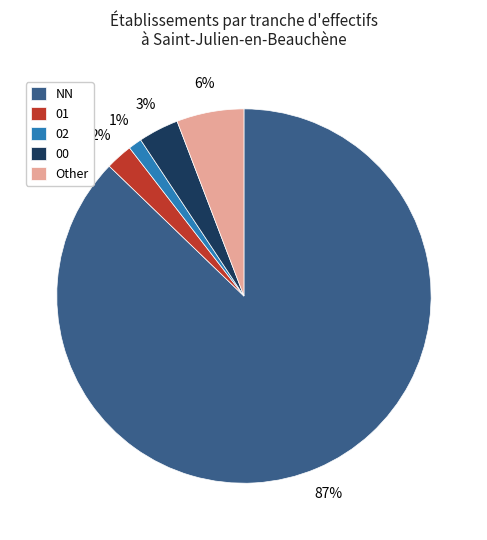

Rank the categories by value from lowest to highest.

02, 01, 00, Other, NN